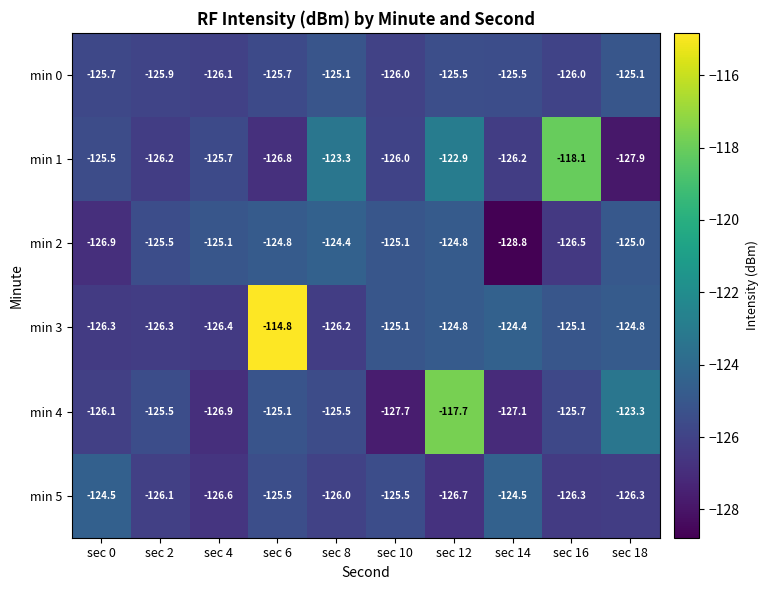

True or false: min 3 has a value of -26.6 at sec 14.

False